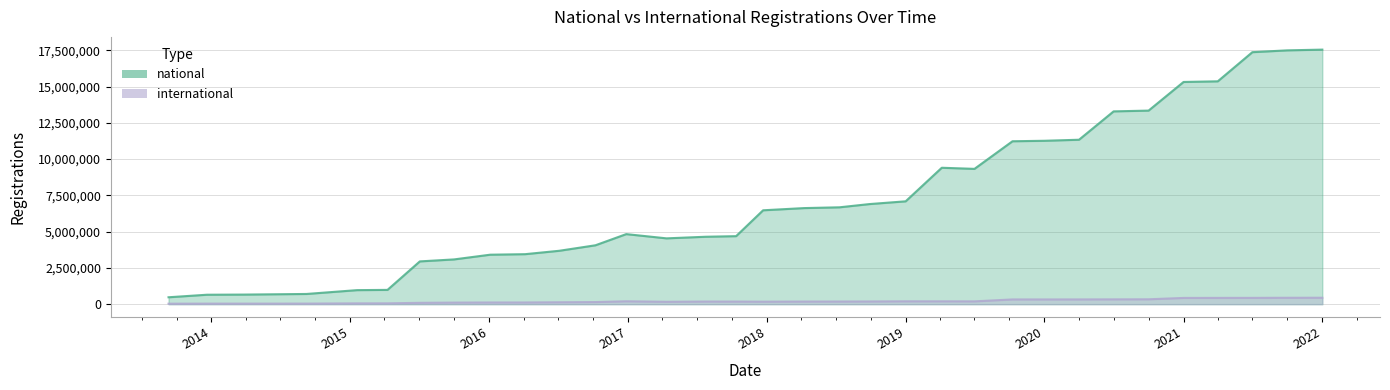

How many data points in international are less than 182478?

16